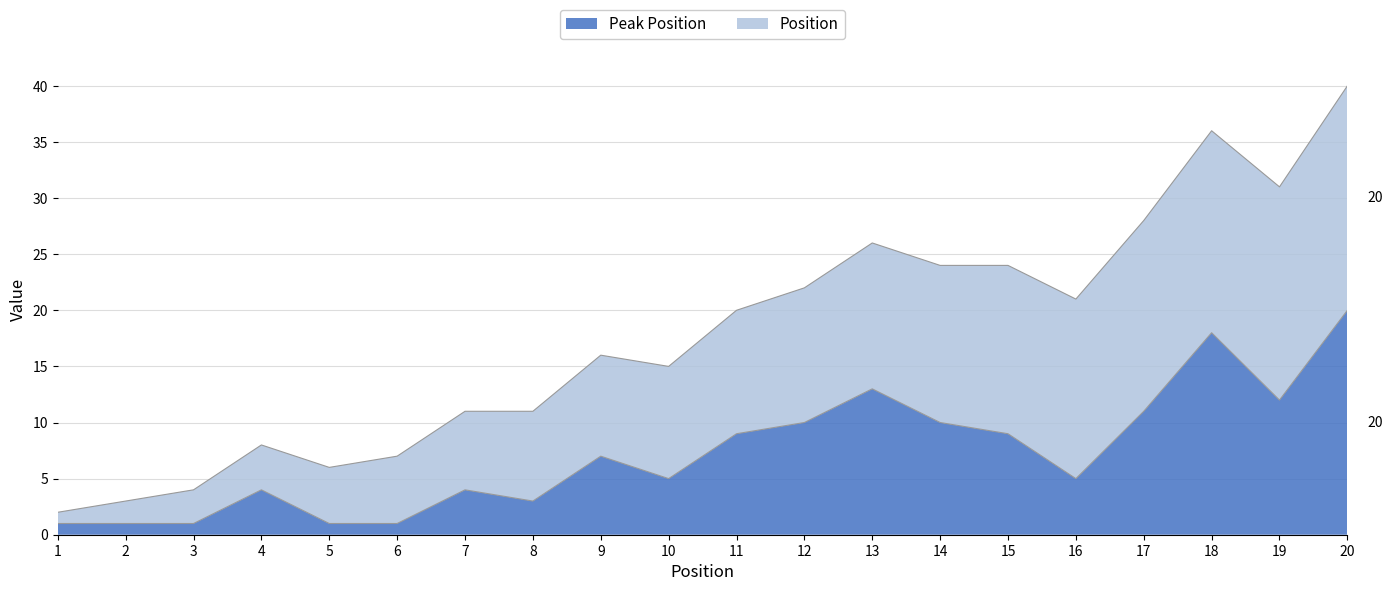

At which category is the sum across all series the highest?

20